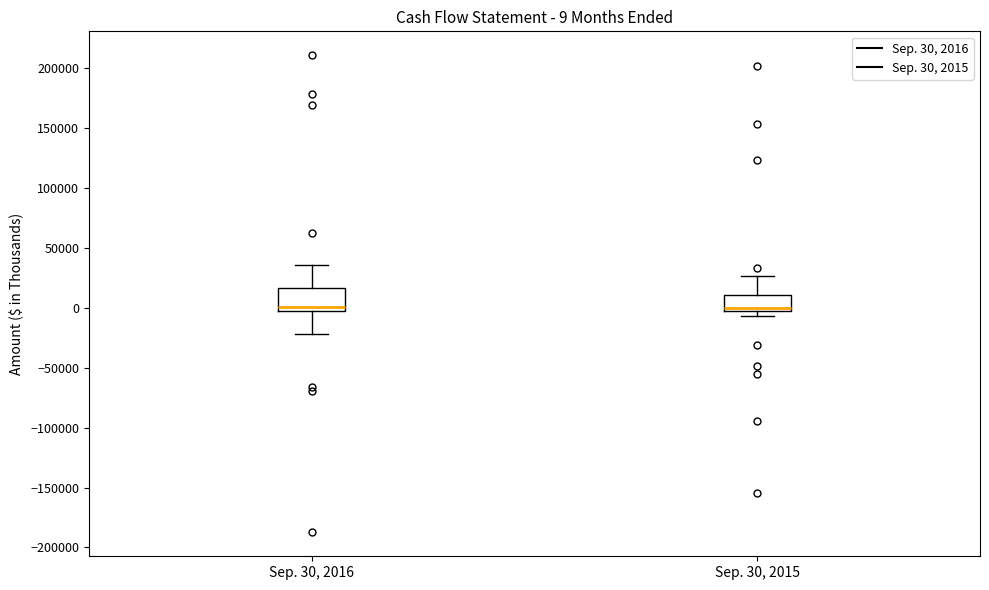

Comparing the boxes themselves (not the whiskers), which one is the tallest?

Sep. 30, 2016